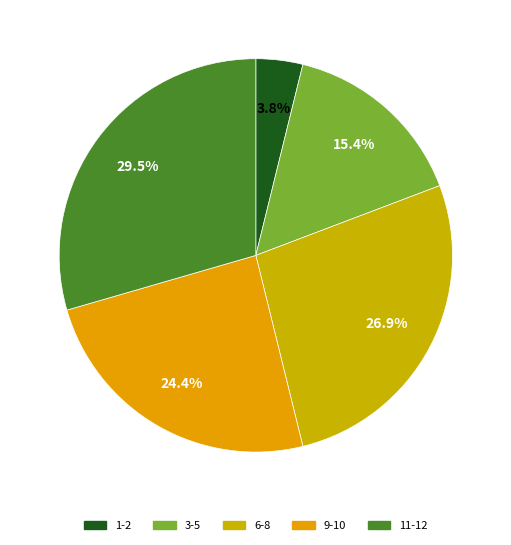

How many segments does this pie chart have?

5